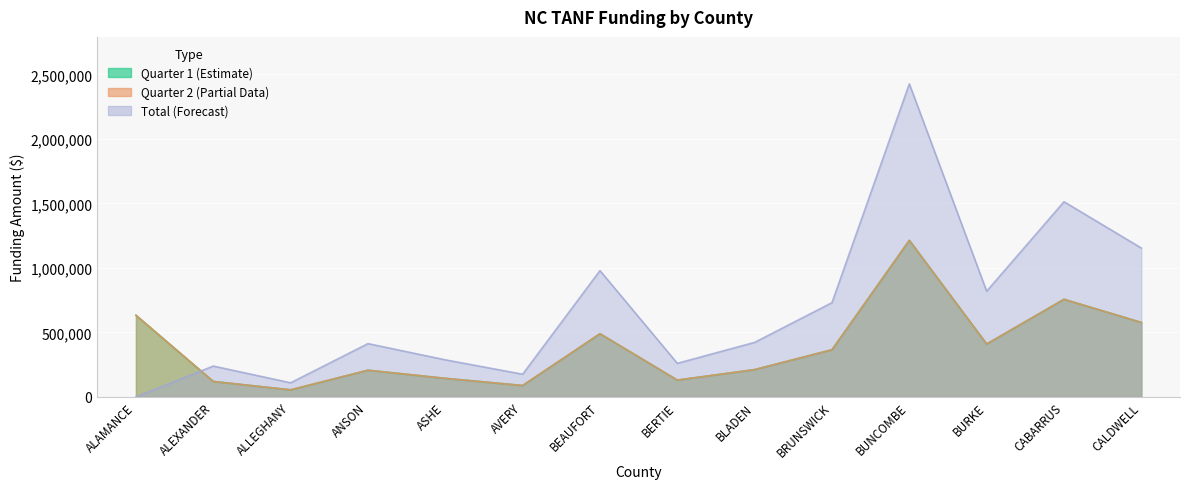

How many categories are shown in the chart?

14